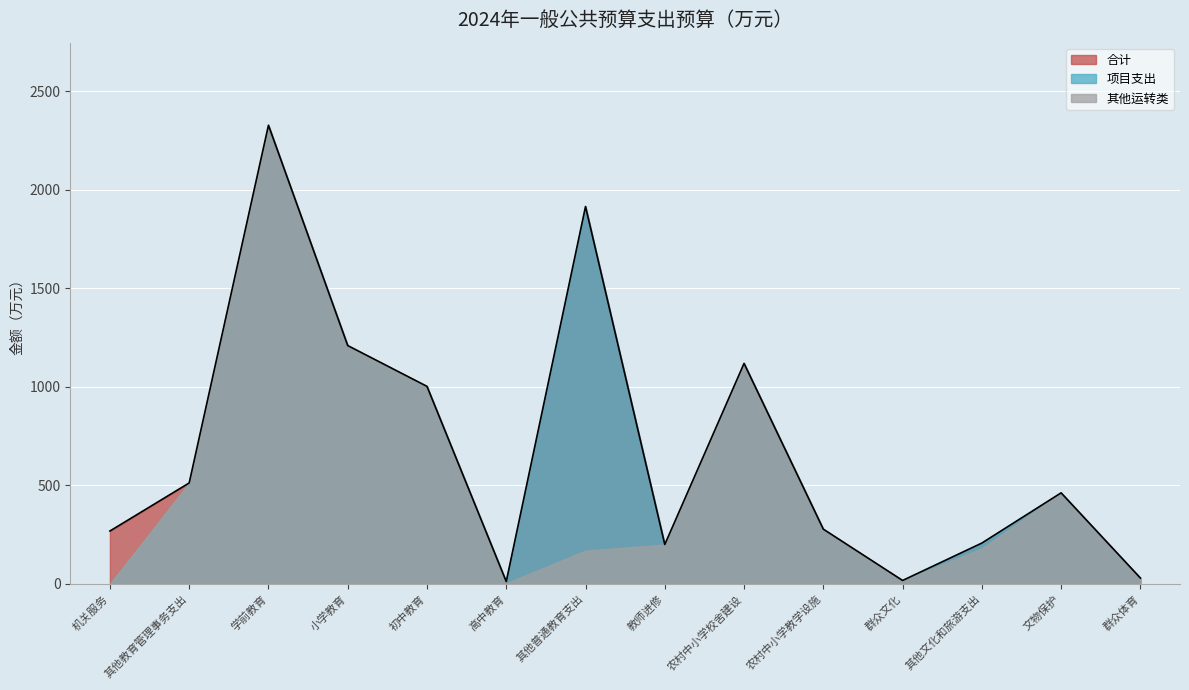

Where is the first local maximum for 项目支出?

学前教育